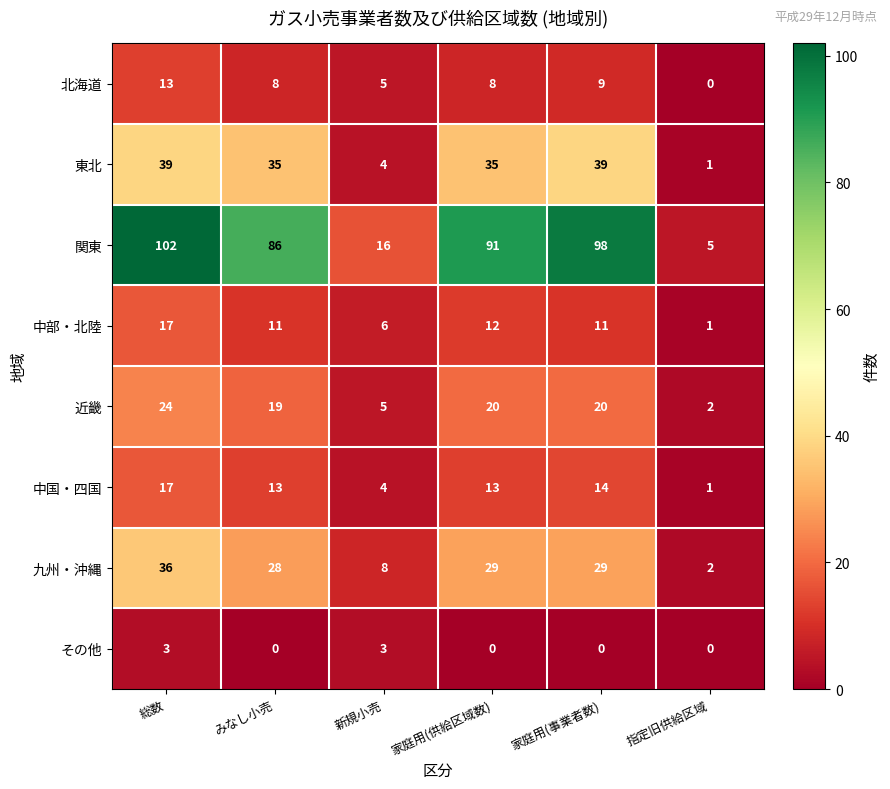

What value does the 関東 series have at 総数, to the nearest 10?

100